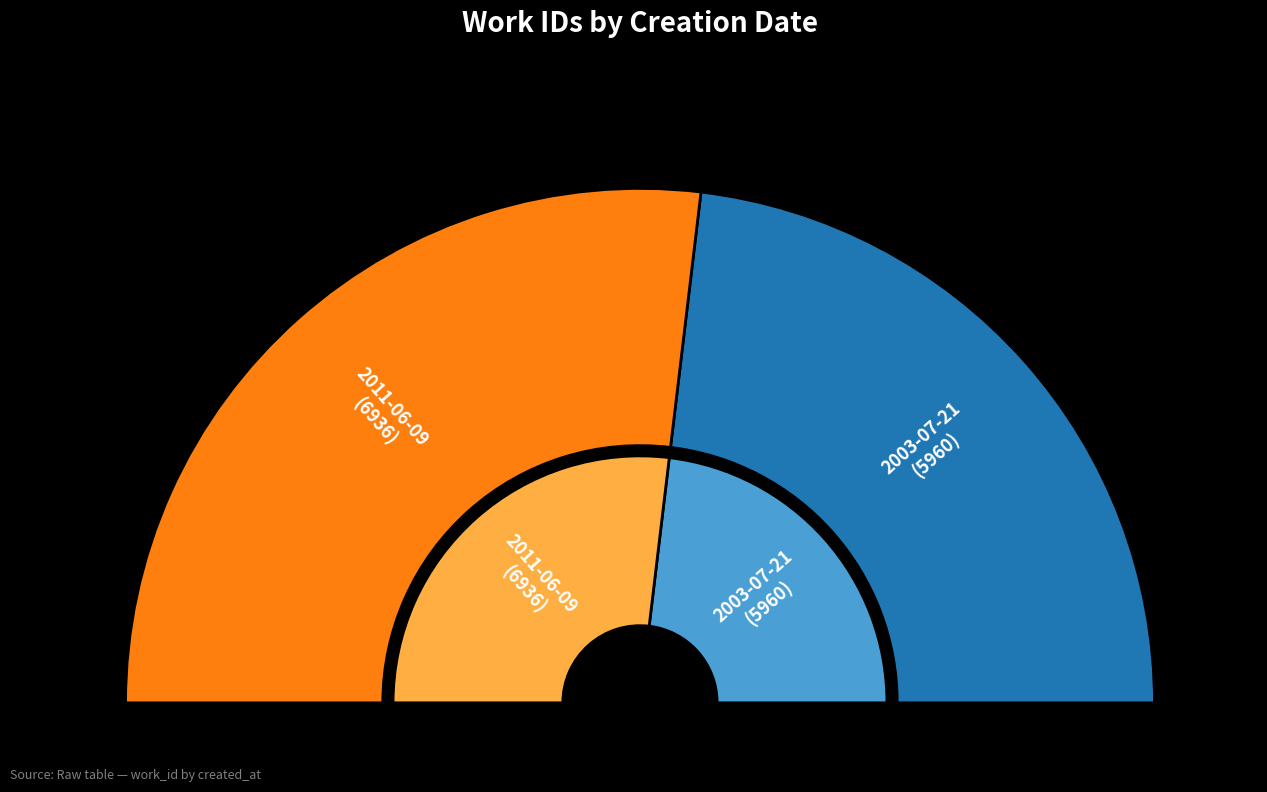

The 2003-07-21 slice represents 46% of the pie. True or false?

True